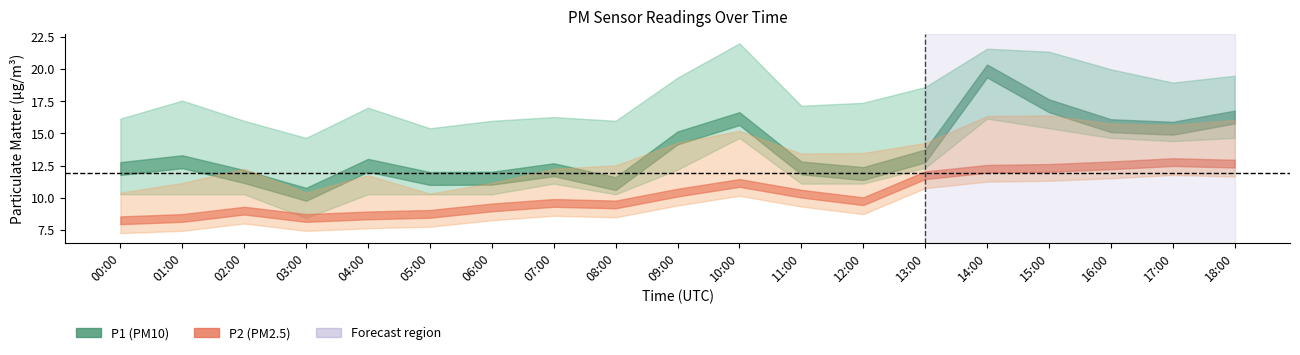

What is the greatest value displayed?

22.0